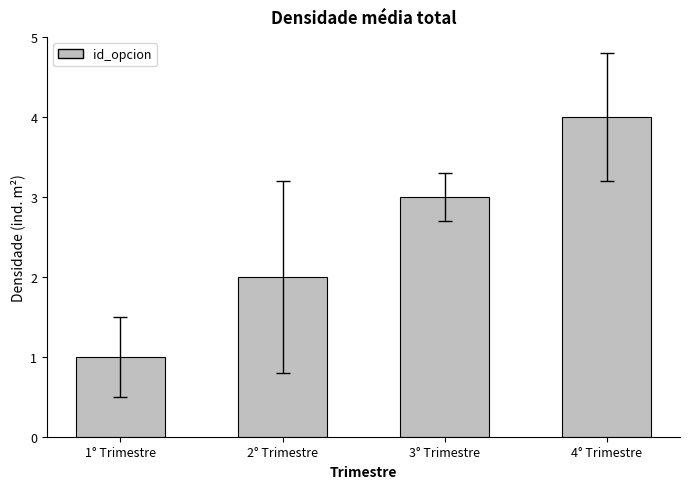

The value at 2° Trimestre is 2. True or false?

True